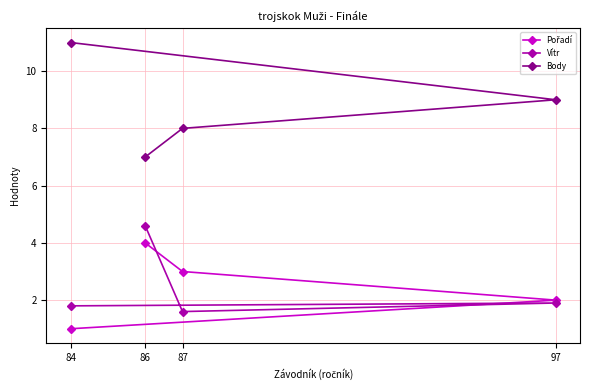

True or false: Vítr and Body cross at least once.

False